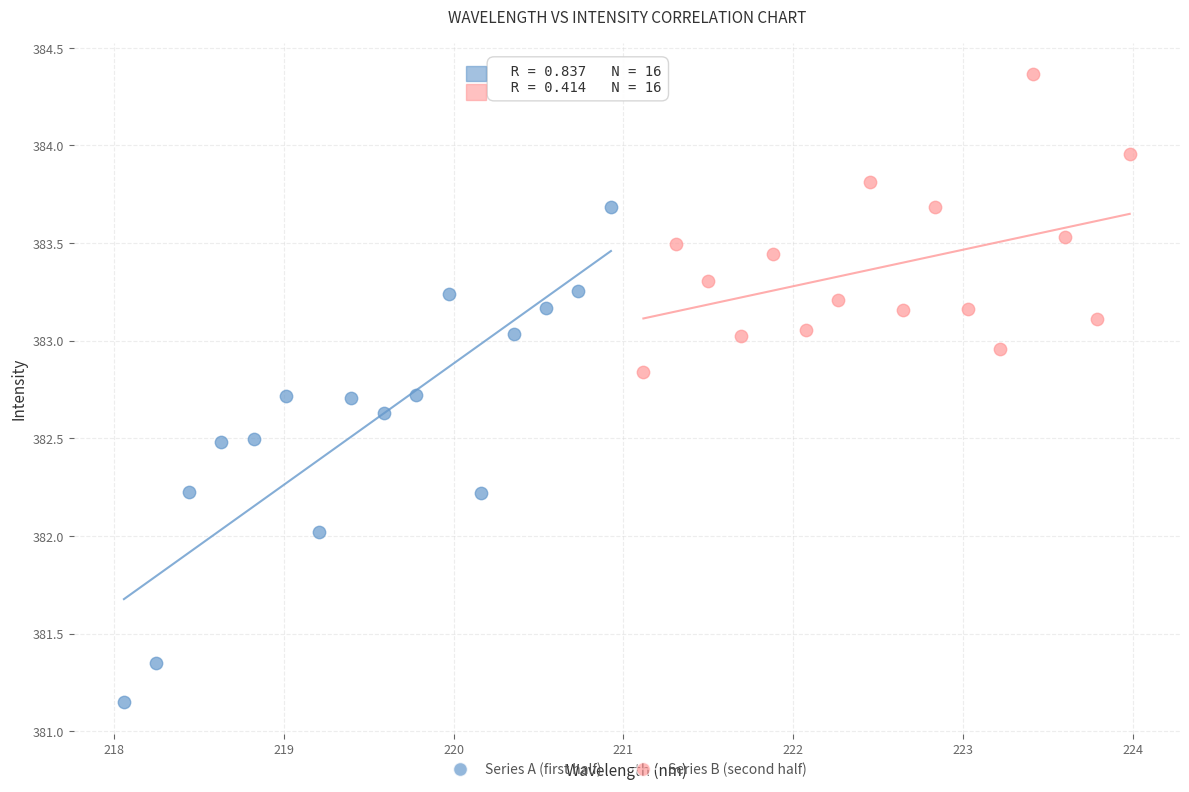

Which series contains the highest Y value?

Series B (second half)